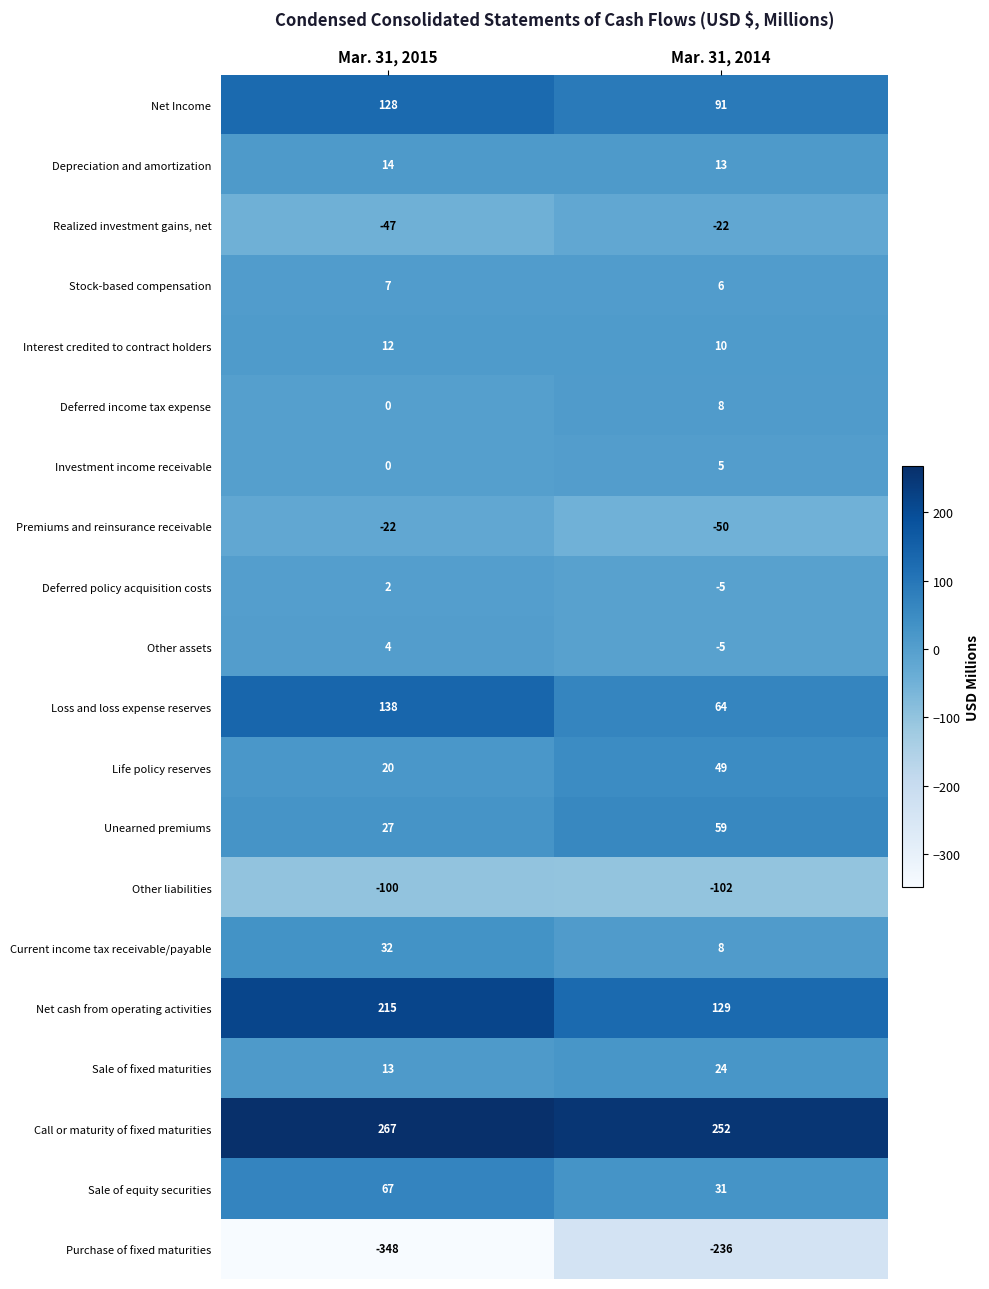

What is the difference between the highest and lowest values at Mar. 31, 2014?

488